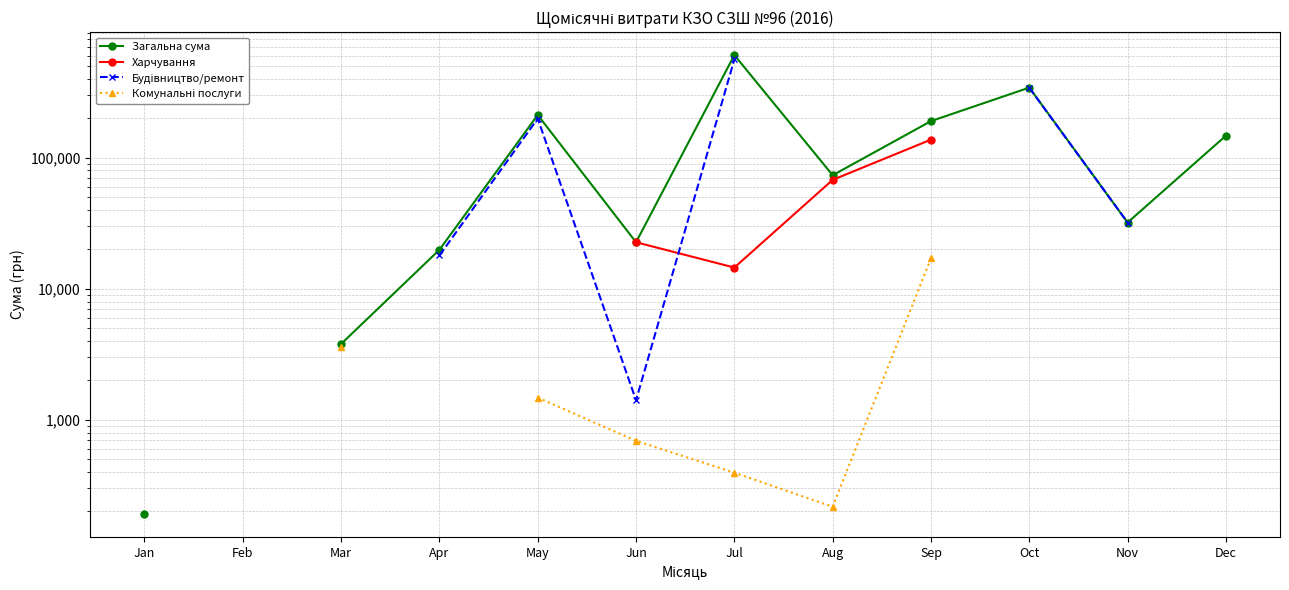

What is the smallest value displayed?

191.7